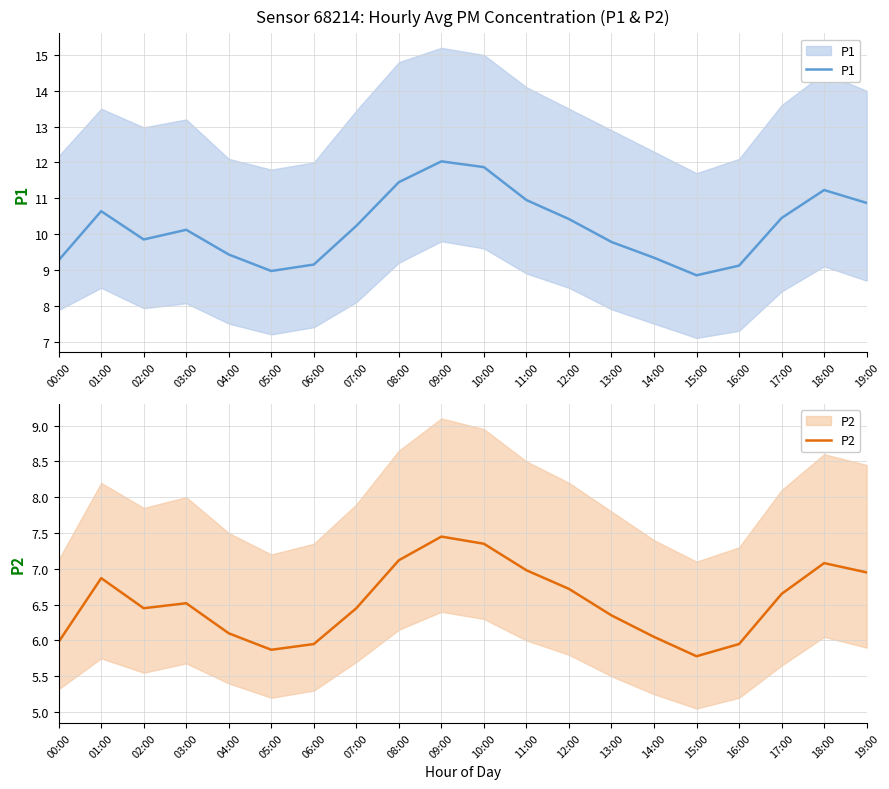

Rank the series by their average value, from lowest to highest.

P2, P1